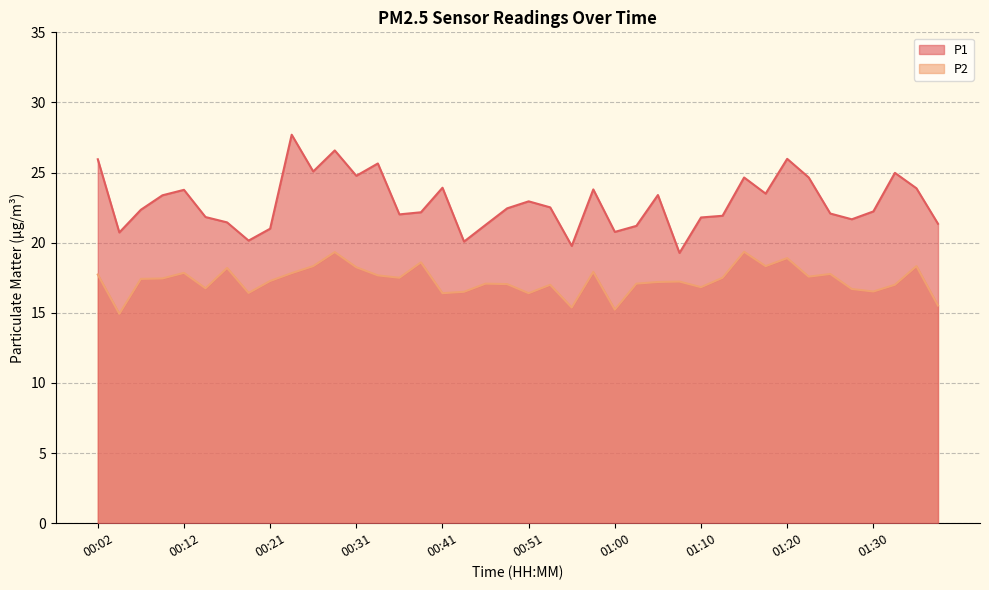

Rank the categories by P1 value from lowest to highest.

01:08, 00:56, 00:43, 00:19, 00:04, 01:00, 00:21, 01:03, 00:46, 01:37, 00:16, 01:27, 01:10, 00:14, 01:13, 00:36, 01:25, 00:38, 01:30, 00:07, 00:48, 00:53, 00:51, 00:09, 01:05, 01:18, 00:12, 00:58, 01:35, 00:41, 01:15, 01:22, 00:31, 01:32, 00:26, 00:33, 00:02, 01:20, 00:29, 00:24